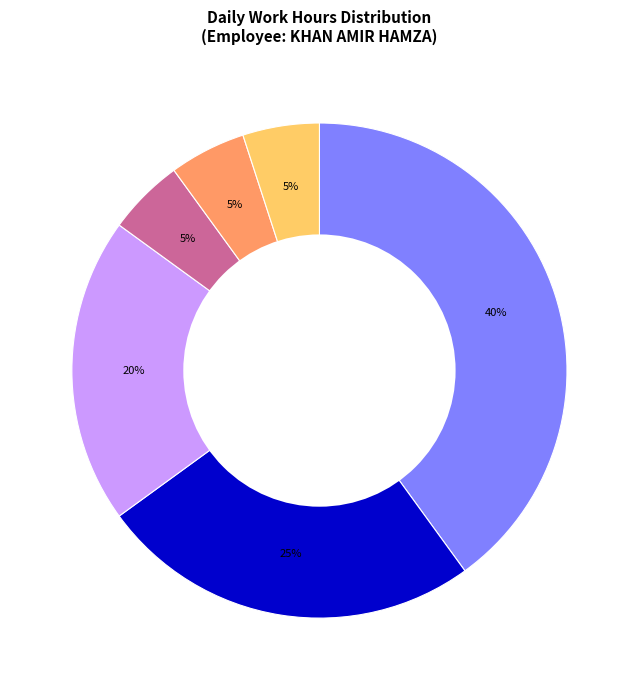

Is there any slice that represents more than half of the pie?

No